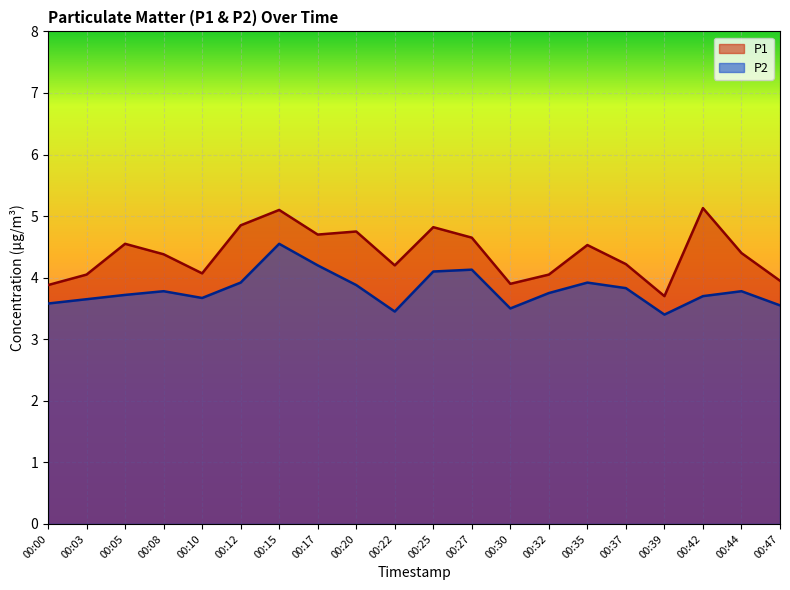

What is the average value of the P2 series?

3.8